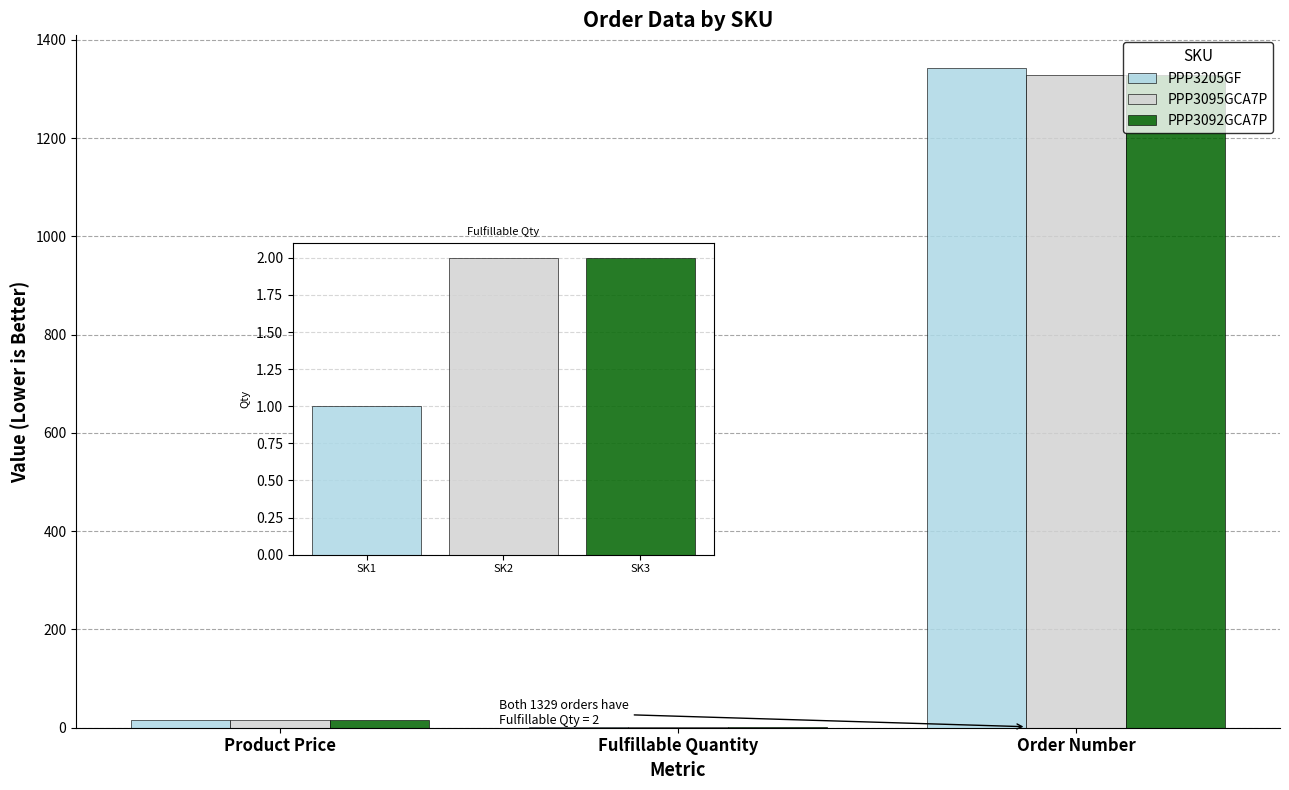

Is it true that PPP3095GCA7P equals 2082.2 at Order Number?

False